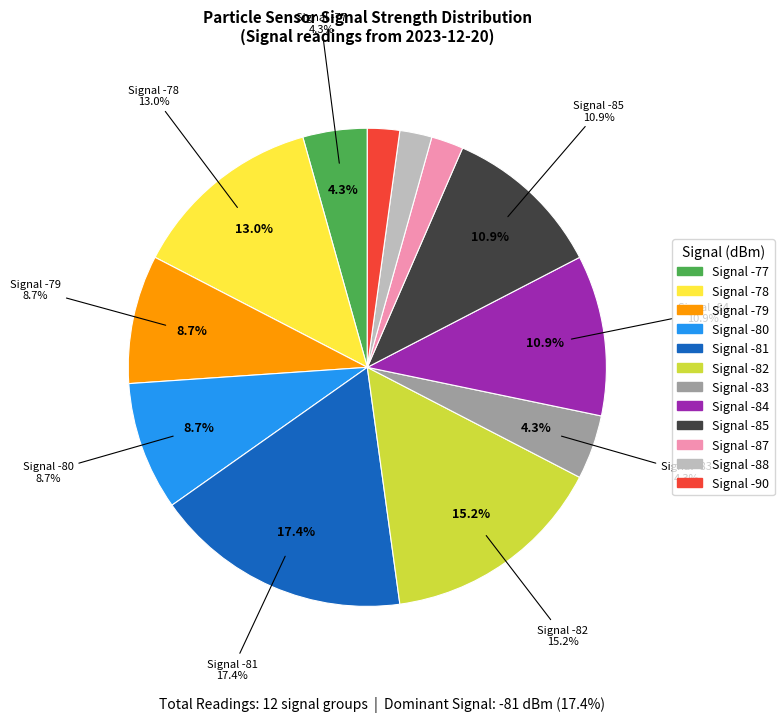

Combined, do 20 and 1 account for over 50%?

No